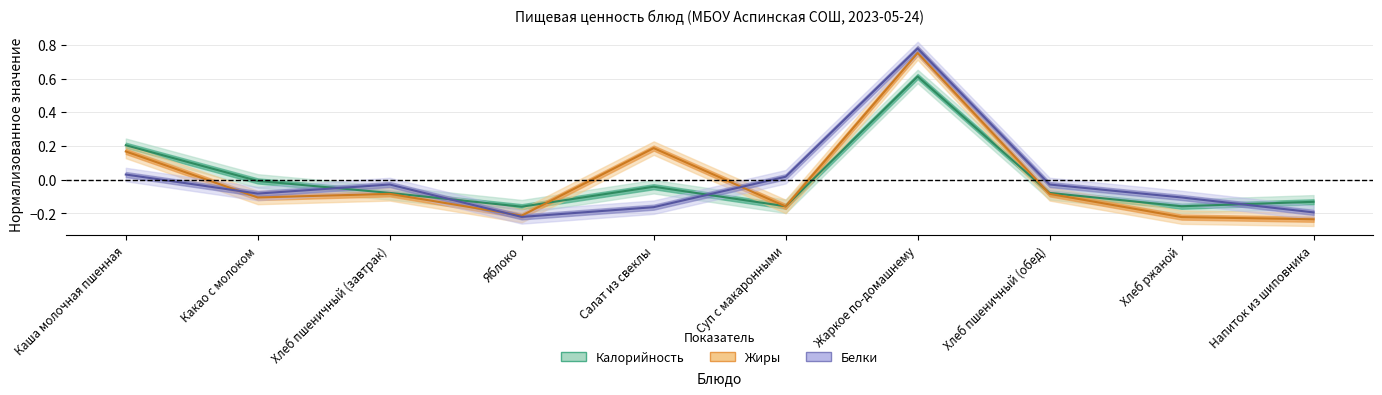

Between which two adjacent categories do Жиры and Калорийность first intersect?

Яблоко and Салат из свеклы